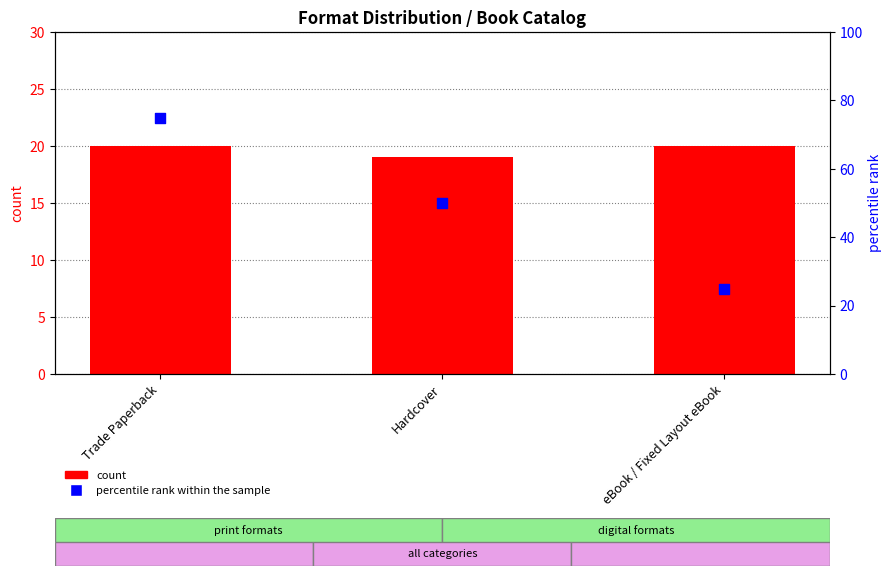

Is the value of count at eBook / Fixed Layout eBook greater than the value of percentile rank within the sample at Trade Paperback?

No